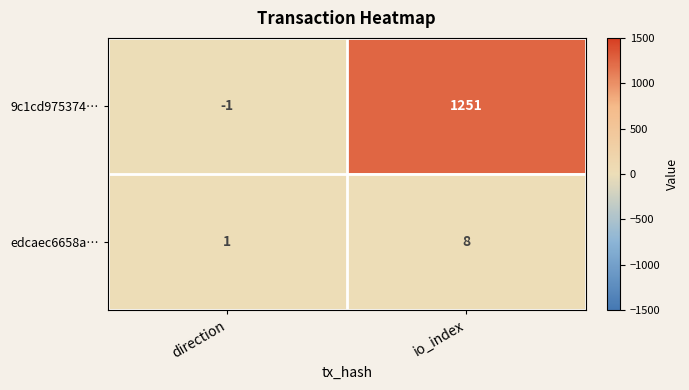

At which label is edcaec6658a… closest to 4?

direction